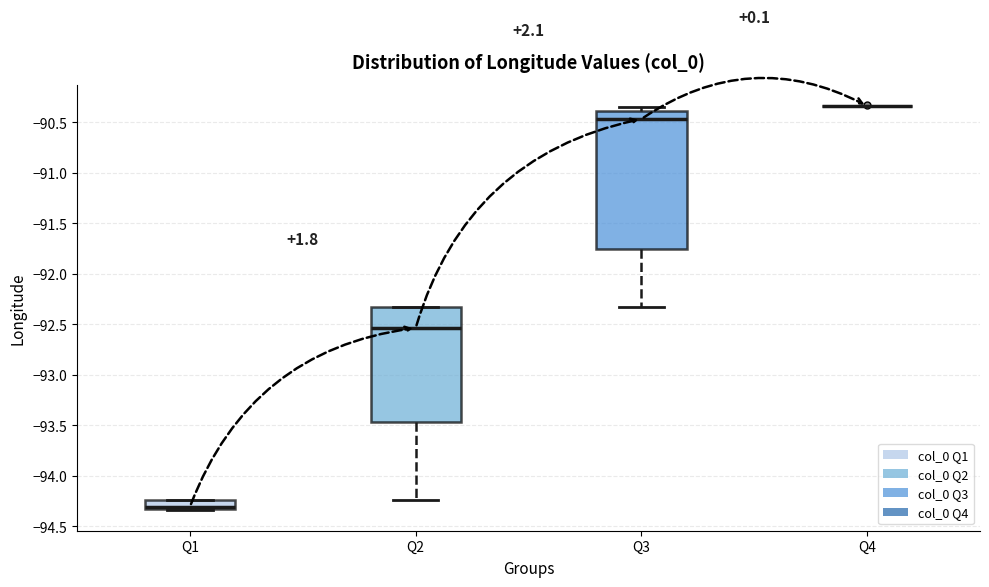

Reading left to right, read every box against the y-axis: the position of its median line, the range the box covers, and the ends of its whiskers. The values are not printed on the chart, so give them approximately, as read against the axis.

Q1: median -94.30, box -94.35 to -94.25, whiskers -94.35 to -94.25
Q2: median -92.55, box -93.45 to -92.35, whiskers -94.25 to -92.35
Q3: median -90.45, box -91.75 to -90.40, whiskers -92.35 to -90.35
Q4: box collapsed to a line at -90.35, whiskers -90.35 to -90.35